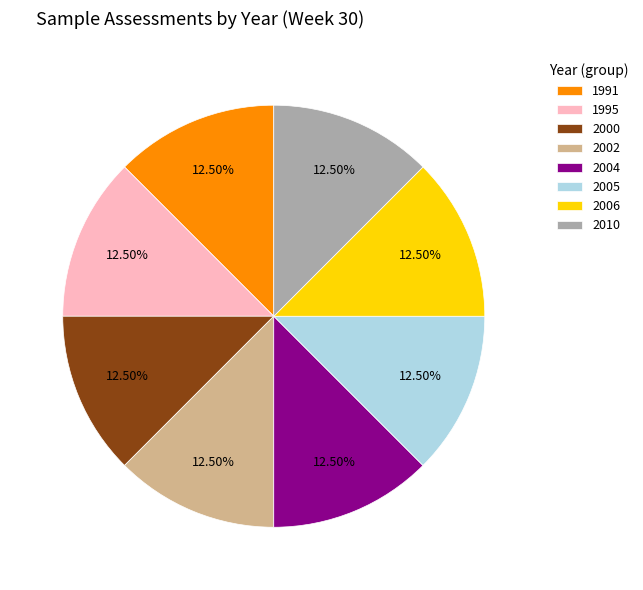

What is the ratio of the value at 1991 to the value at 1995?

1.0